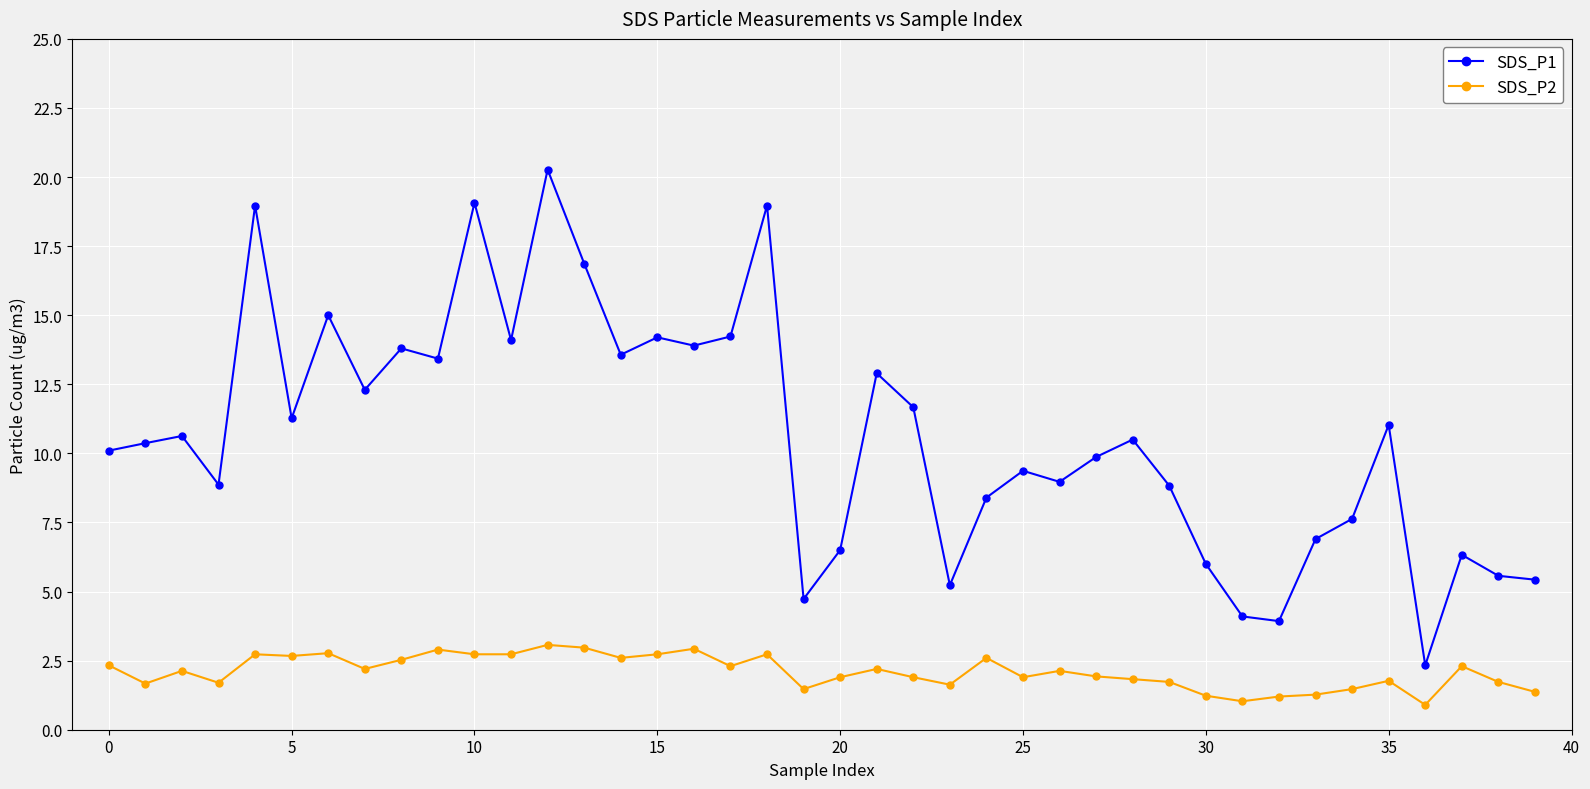

Which series has the largest range (max minus min)?

SDS_P1